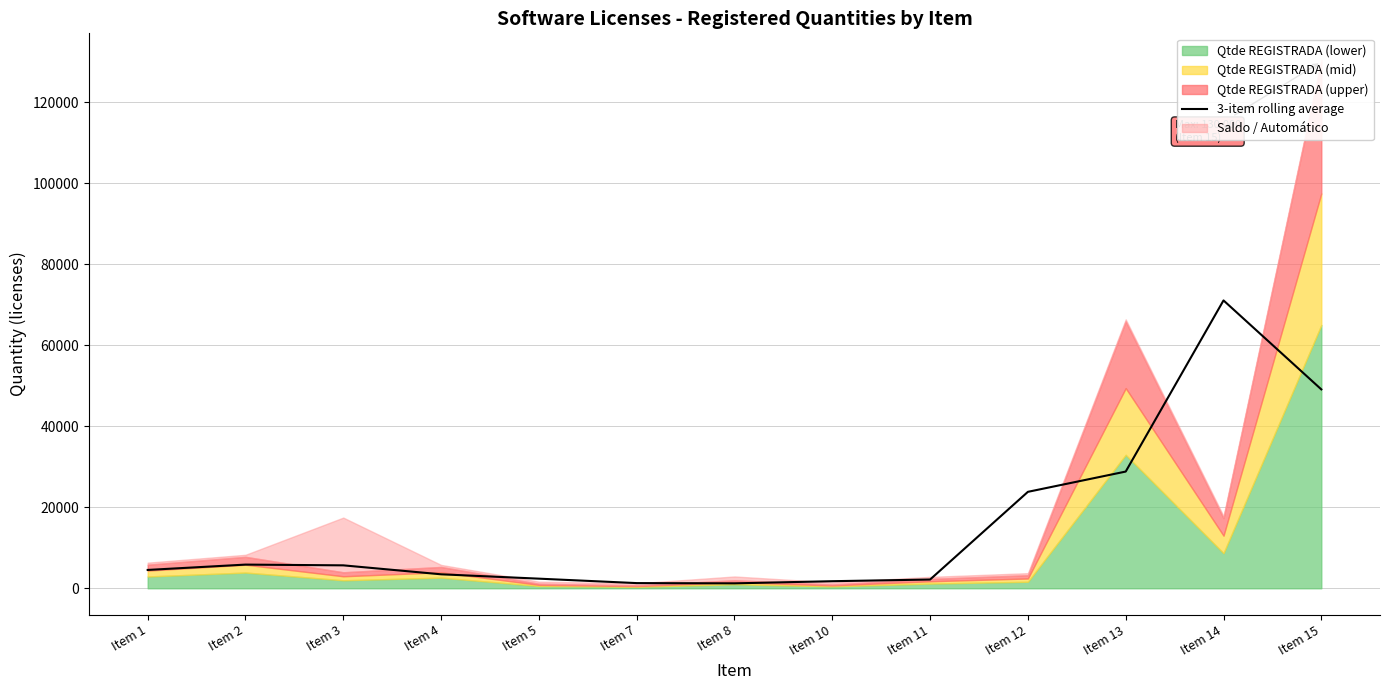

The value of 3-item rolling average at Item 15 is 49110.7. True or false?

True